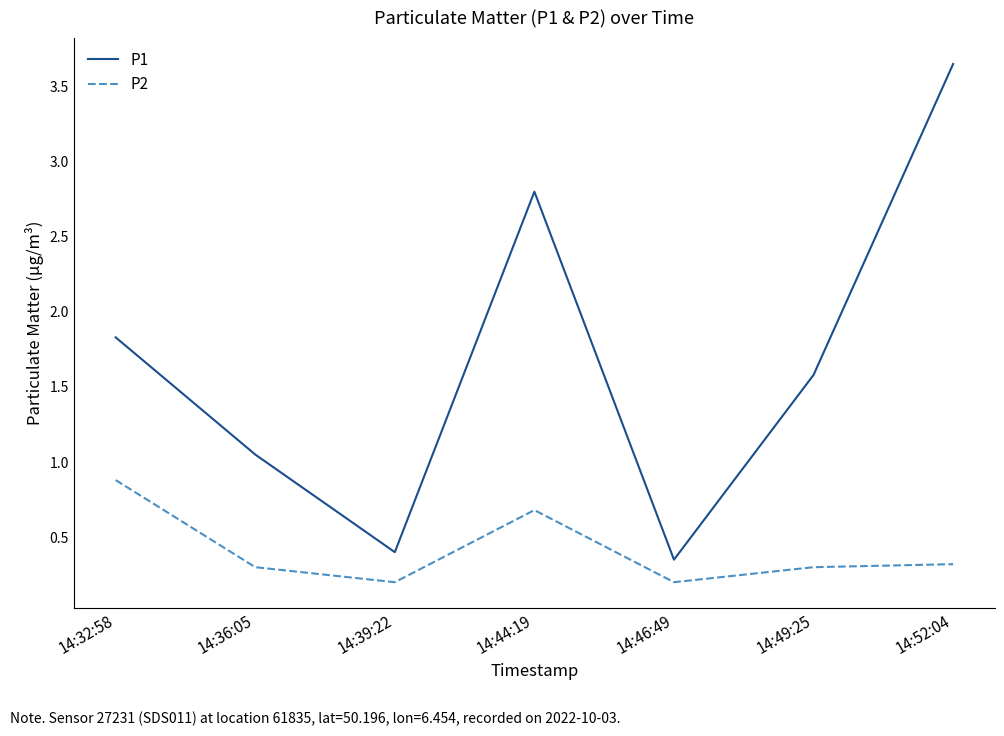

What is the difference between the maximum and second lowest values in the P2 series?

0.7